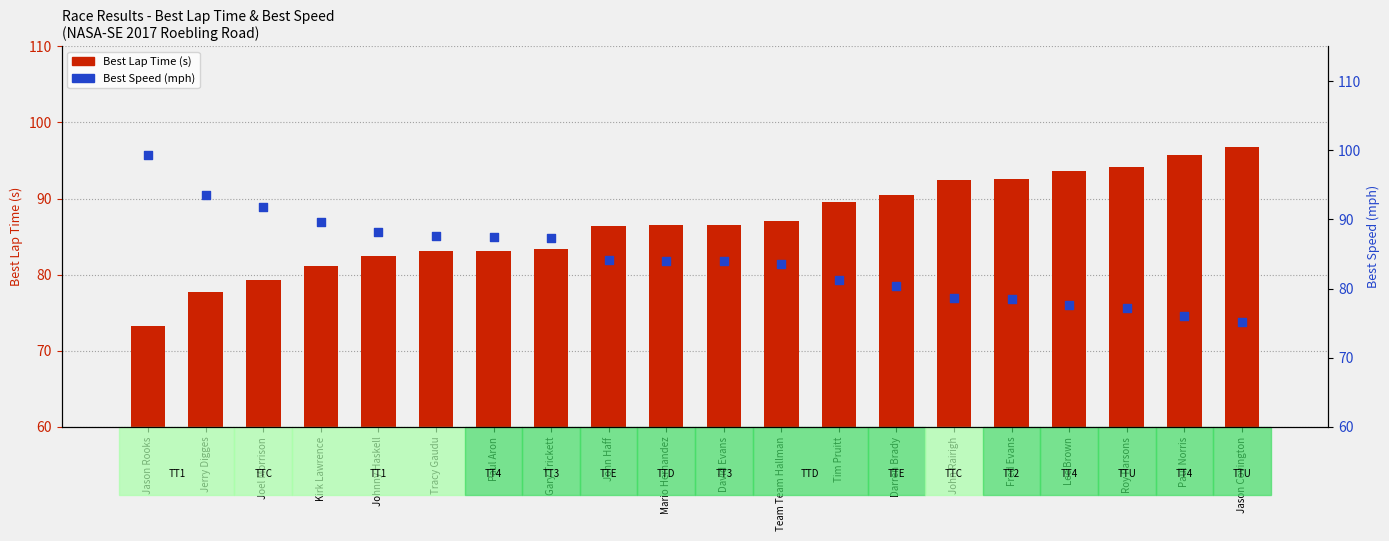

Which series reaches the minimum Y coordinate?

Best Lap Time (s)